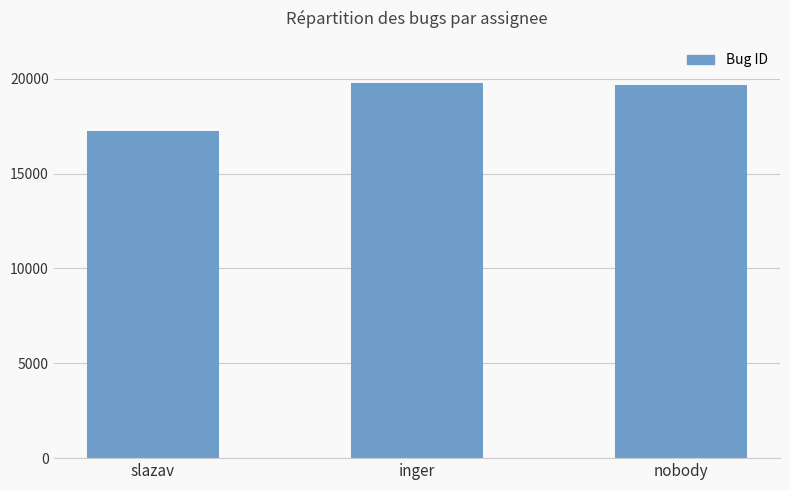

What is the label of the 3rd bar from the left?

nobody